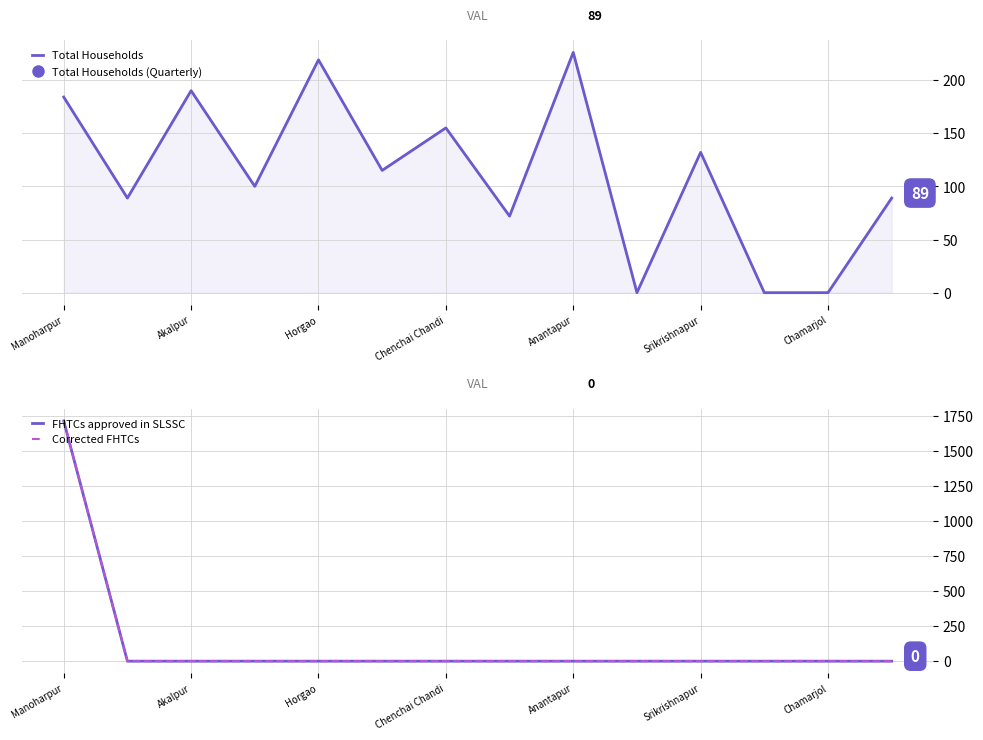

Count the number of categories in the chart.

14